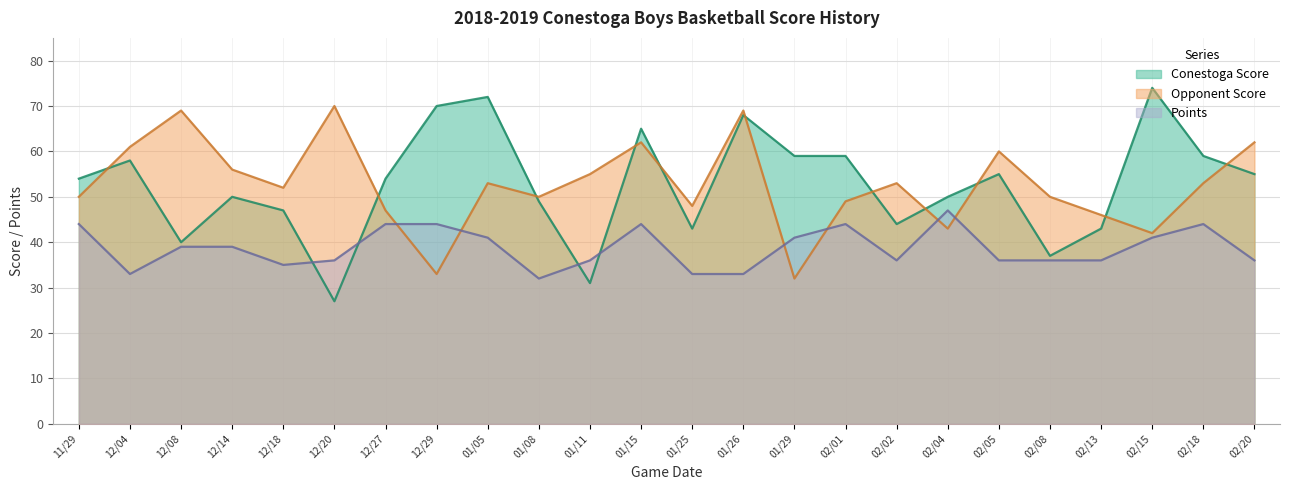

What is the sum of all Points values?

930